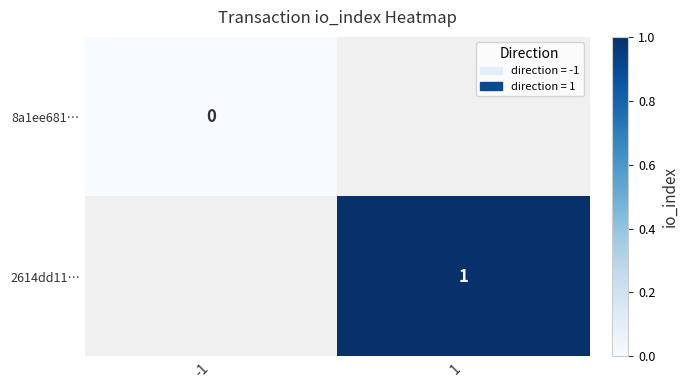

The 2614dd11… series shows 1 at 1. True or false?

True